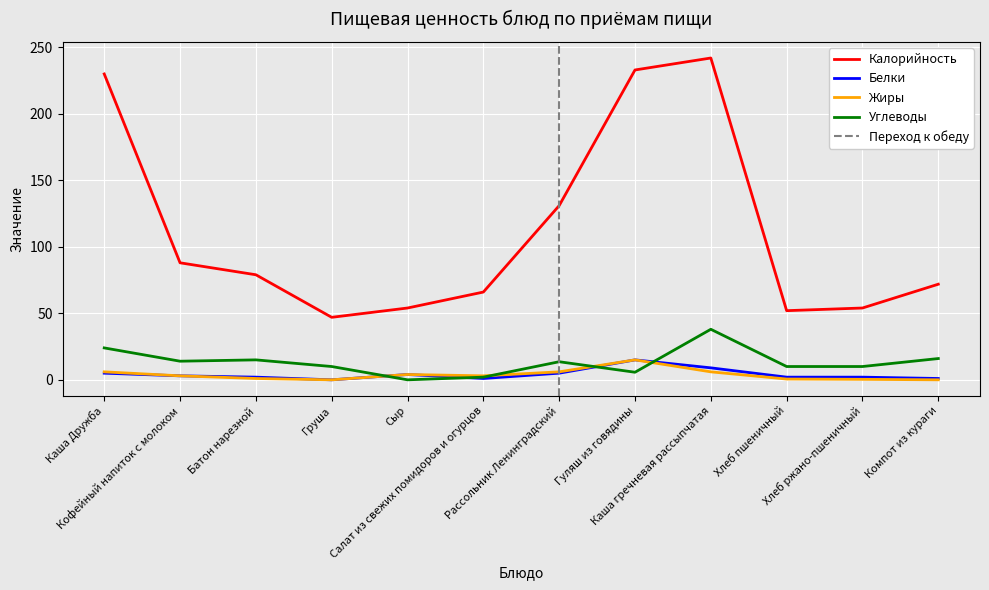

True or false: Калорийность and Белки intersect in this chart.

False